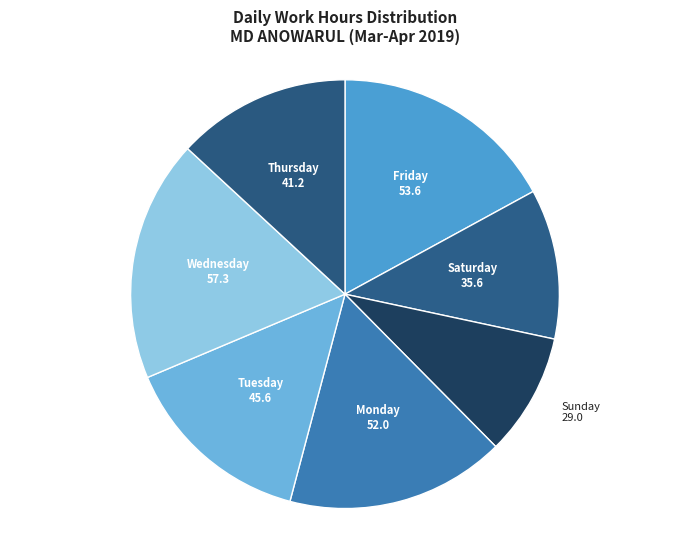

The Sunday slice represents 17% of the pie. True or false?

False